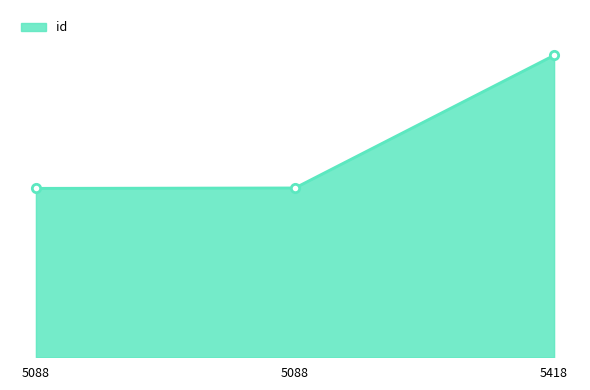

Is this an area chart (filled region under the line)?

Yes